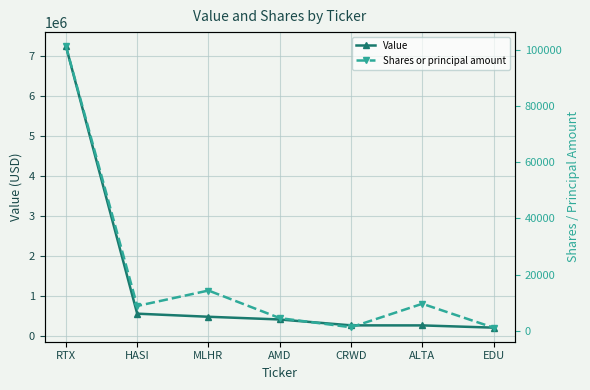

At ALTA, list the series in order from smallest to largest.

Shares or principal amount, Value